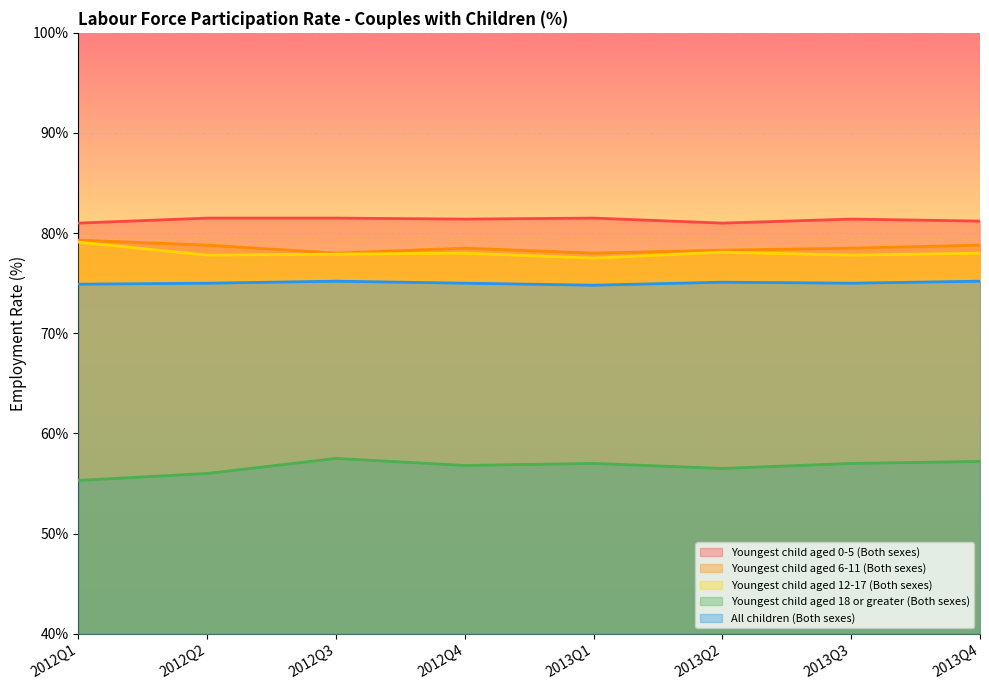

Reading left to right, transcribe all the data shown in this chart.

Youngest child aged 0-5 (Both sexes): 81.0	81.5	81.5	81.4	81.5	81.0	81.4	81.2
Youngest child aged 6-11 (Both sexes): 79.3	78.8	78.0	78.5	78.0	78.3	78.5	78.8
Youngest child aged 12-17 (Both sexes): 79.1	77.8	77.9	78.0	77.5	78.1	77.8	78.0
Youngest child aged 18 or greater (Both sexes): 55.3	56.0	57.5	56.8	57.0	56.5	57.0	57.2
All children (Both sexes): 74.9	75.0	75.2	75.0	74.8	75.1	75.0	75.2